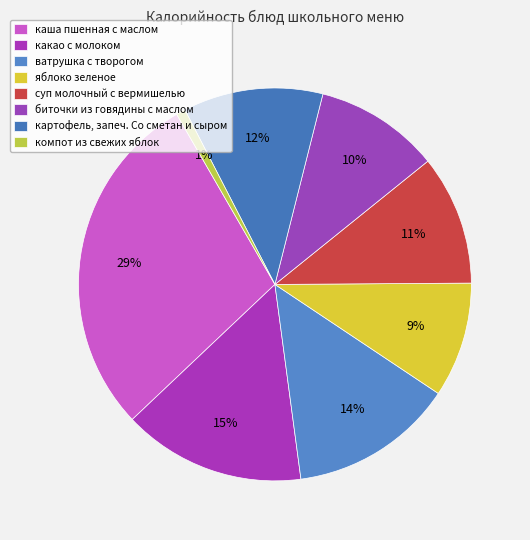

Count the number of slices in the pie.

8